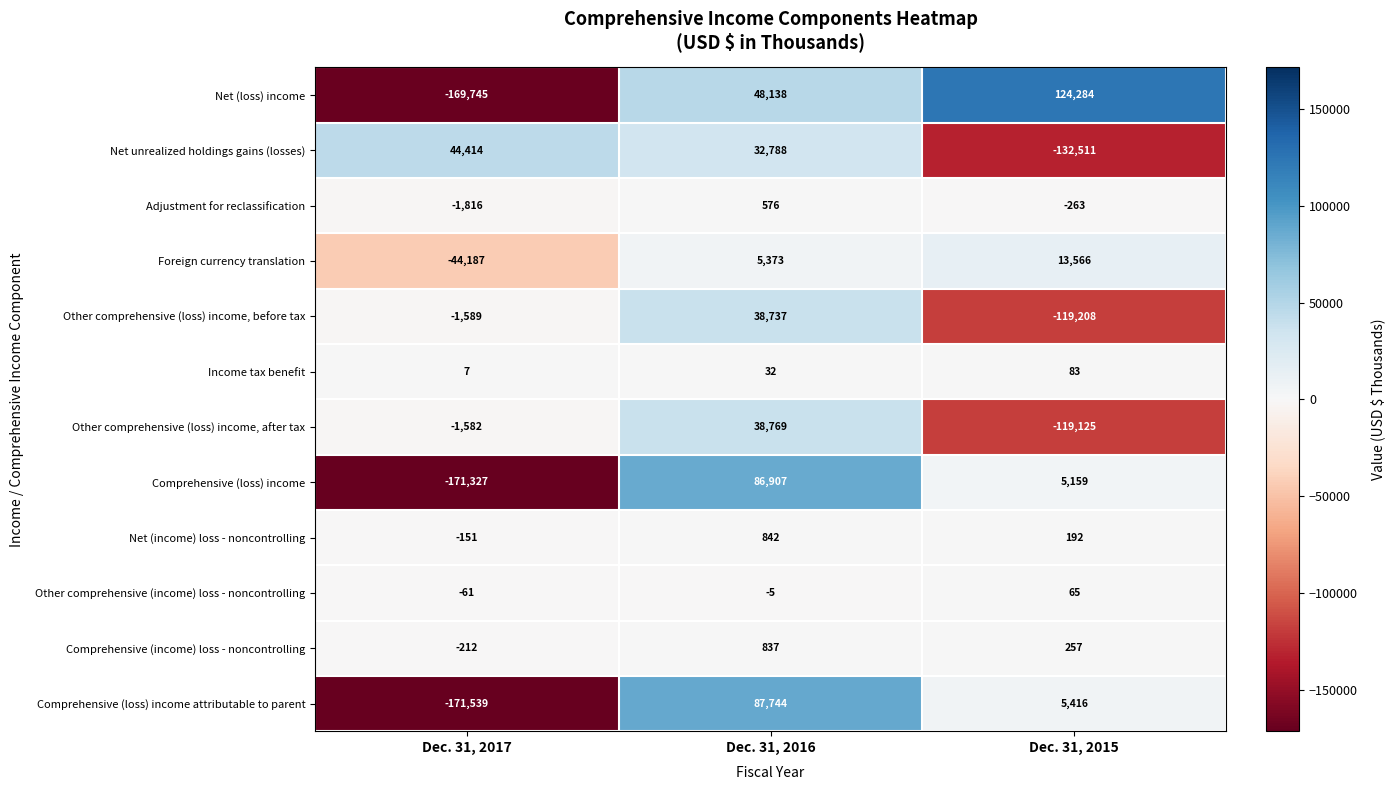

Where is Comprehensive (loss) income attributable to parent nearest to the value -41897?

Dec. 31, 2015